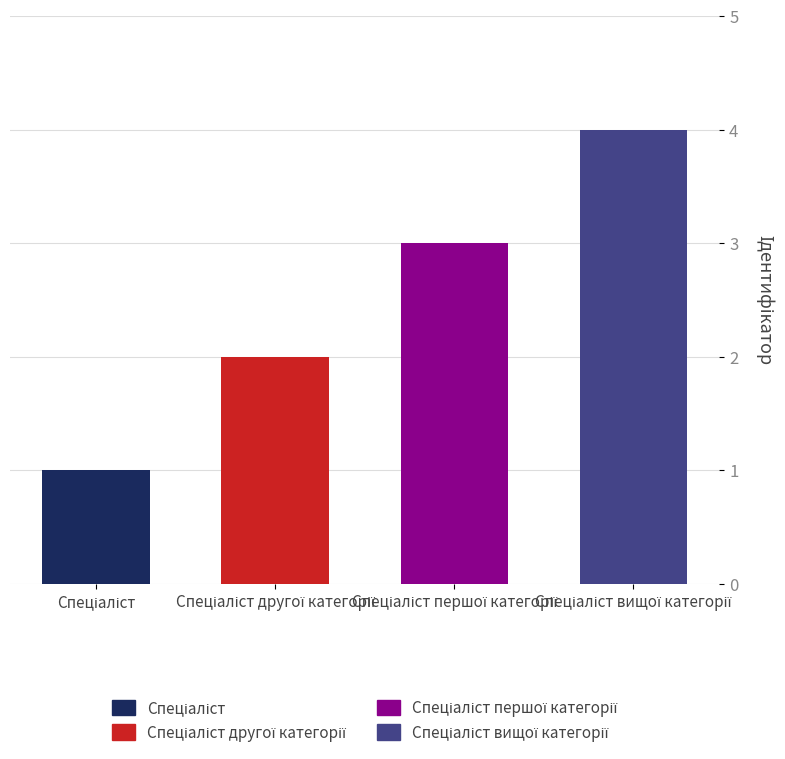

What is the label of the 1st bar from the right?

Спеціаліст вищої категорії